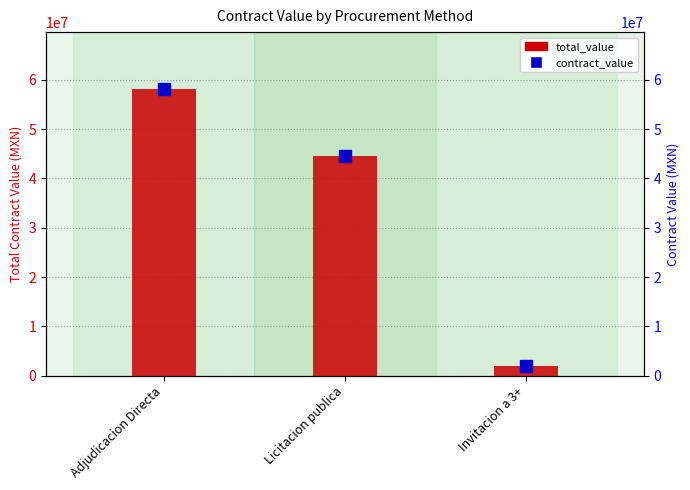

Where does the data first go above 44519629?

Adjudicacion Directa